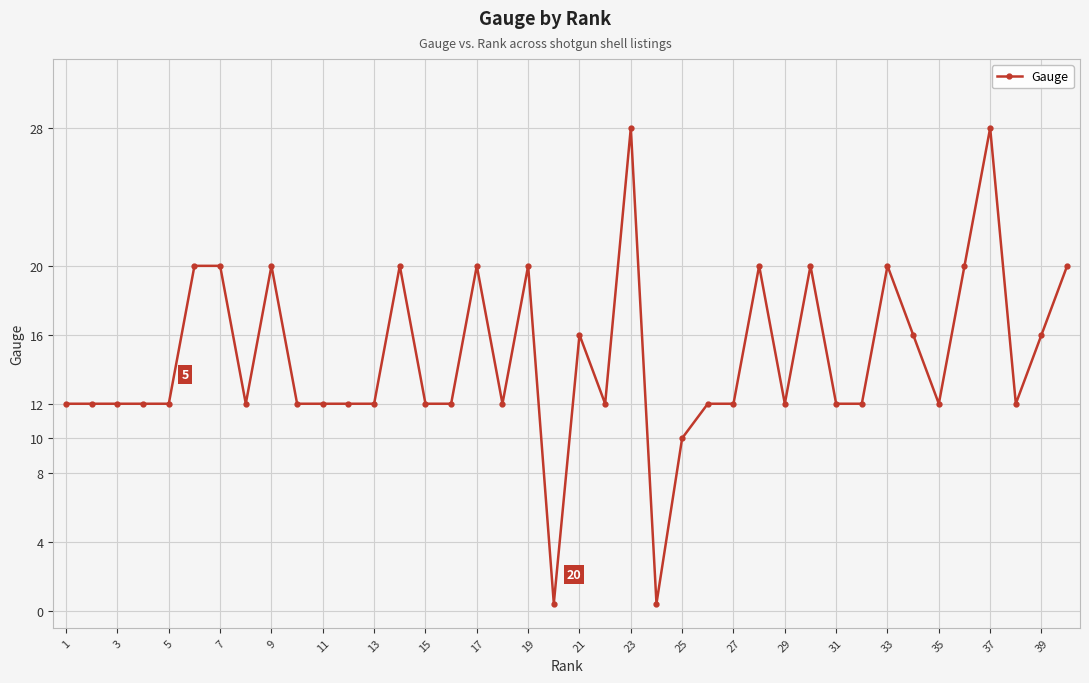

Reading left to right, list all the values displayed in this chart.

12.0	12.0	12.0	12.0	12.0	20.0	20.0	12.0	20.0	12.0	12.0	12.0	12.0	20.0	12.0	12.0	20.0	12.0	20.0	0.4	16.0	12.0	28.0	0.4	10.0	12.0	12.0	20.0	12.0	20.0	12.0	12.0	20.0	16.0	12.0	20.0	28.0	12.0	16.0	20.0